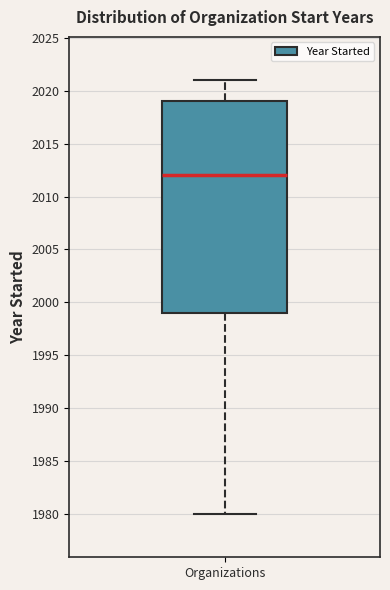

Where does the upper whisker of the box for Organizations end on the y-axis? The values are not printed on the chart, so give them approximately, as read against the axis.

2021